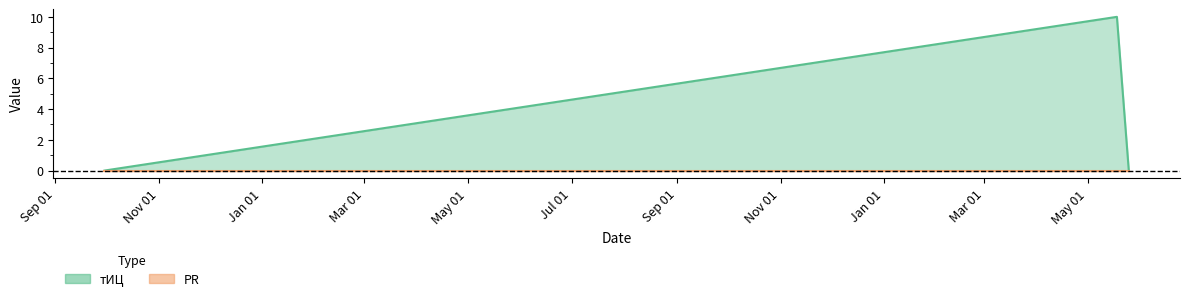

What is the difference between the maximum and minimum values?

10